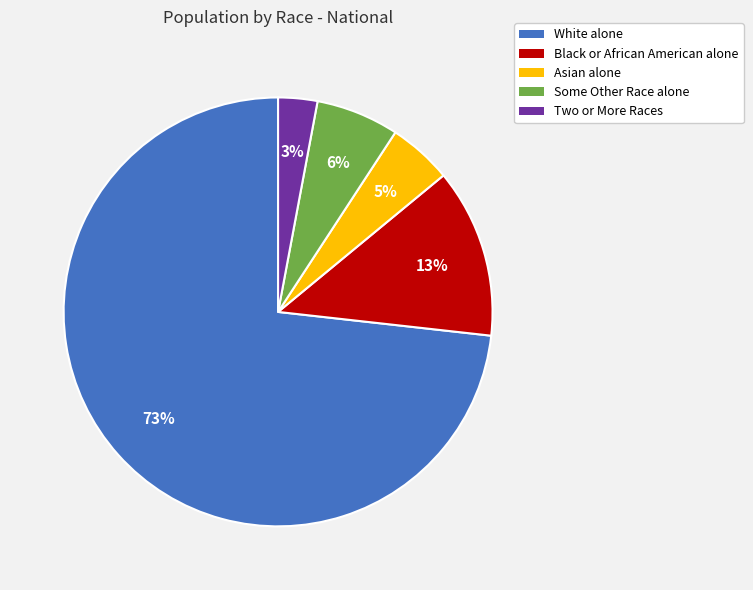

To the nearest percent, what percentage of the pie is White alone?

73%